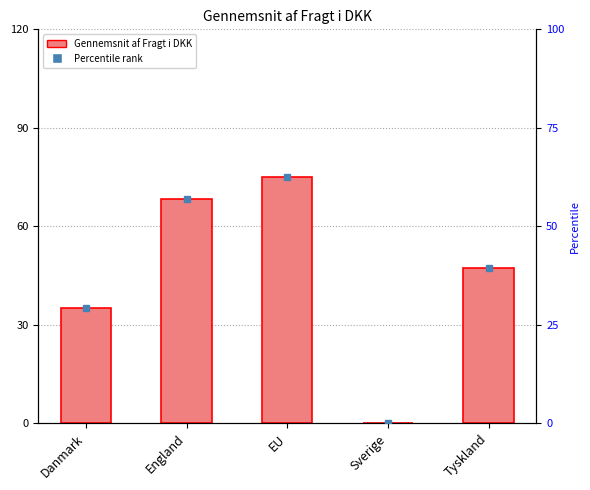

List the labels in order of value, largest first.

EU, England, Tyskland, Danmark, Sverige